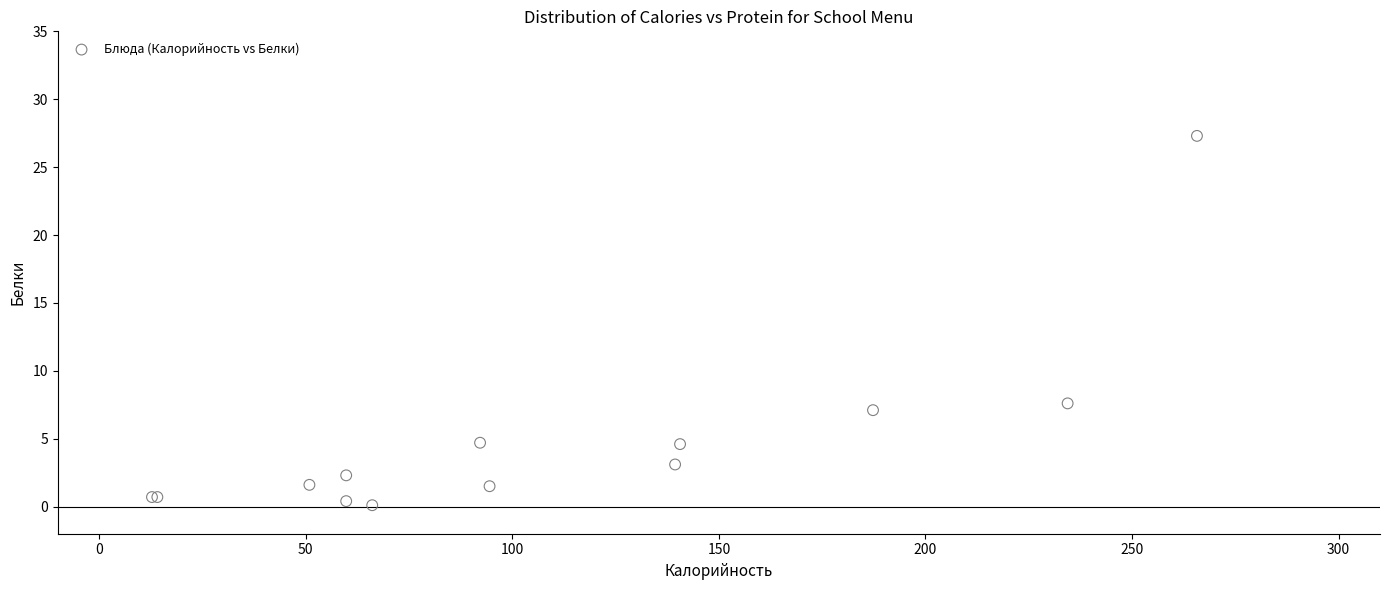

What Y value in the scatter plot is closest to 13?

7.6